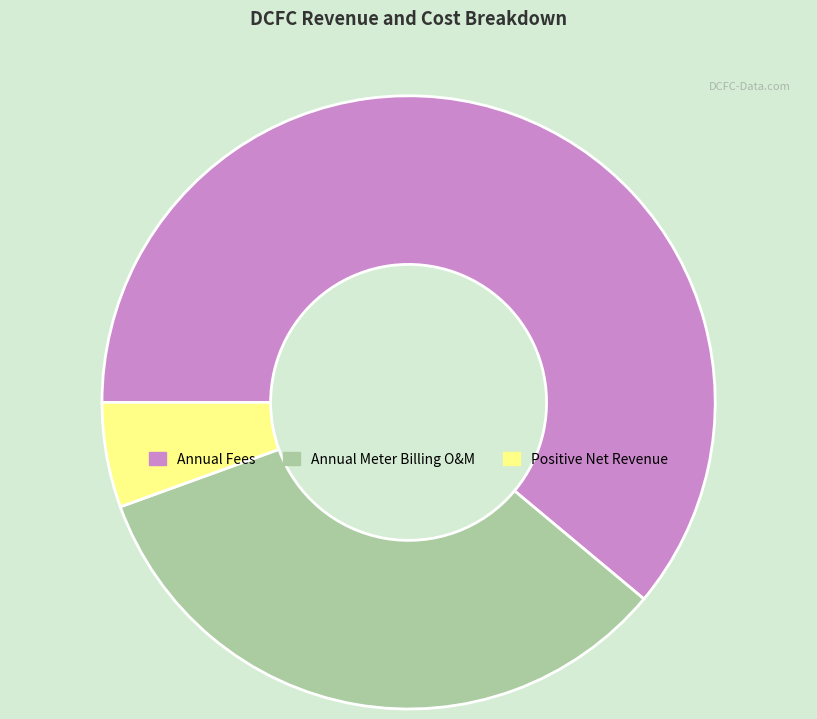

Does any single category account for the majority?

Yes